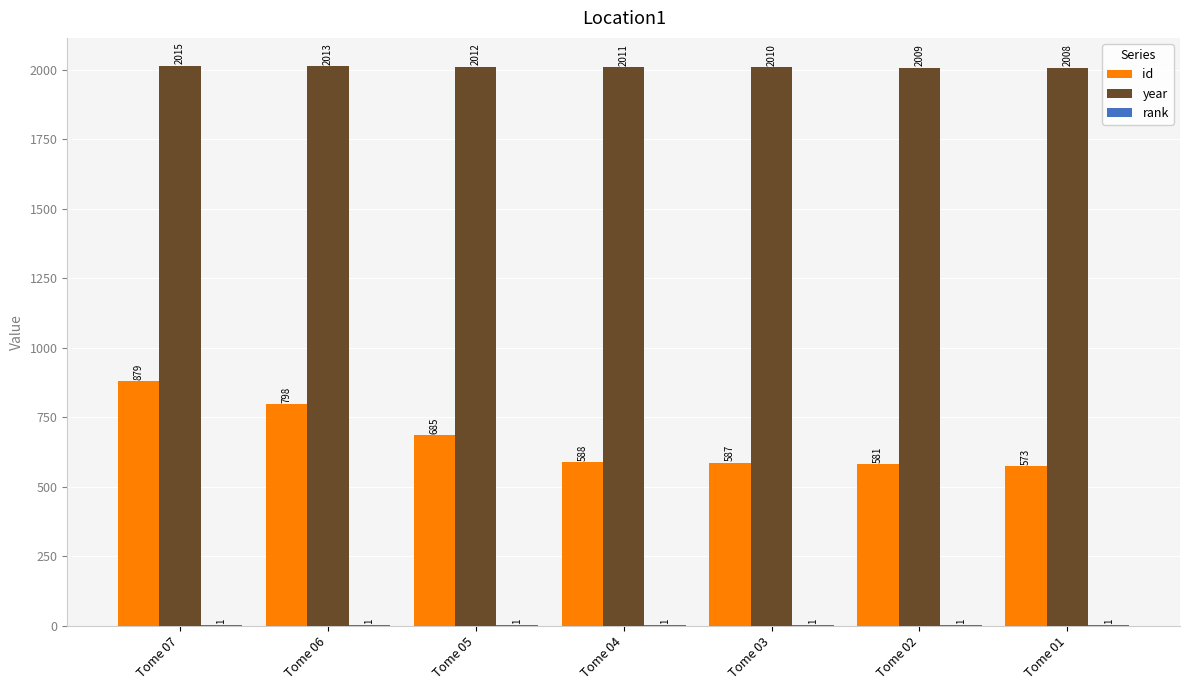

At which category is the sum across all series the highest?

Tome 07